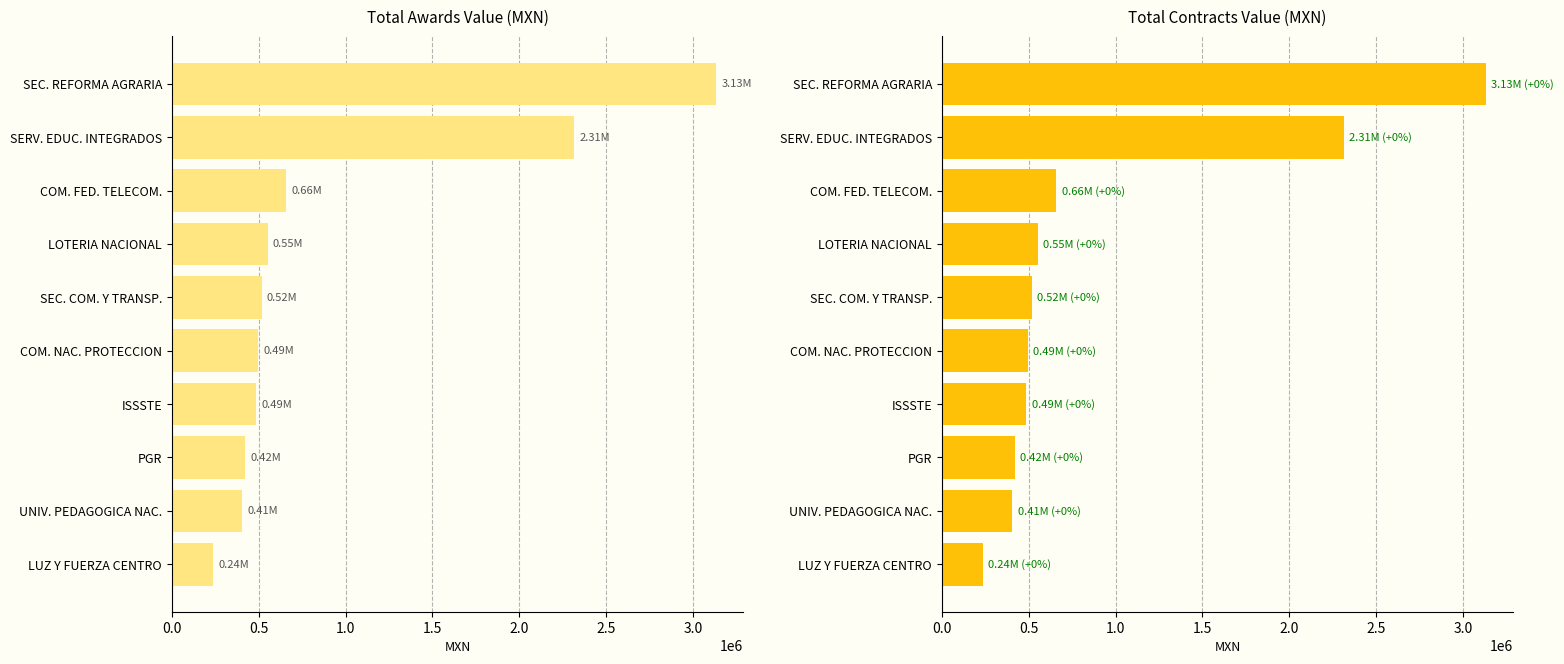

Is the value of awards.value.amount at PGR greater than the value of contracts.value.amount at SEC. REFORMA AGRARIA?

No